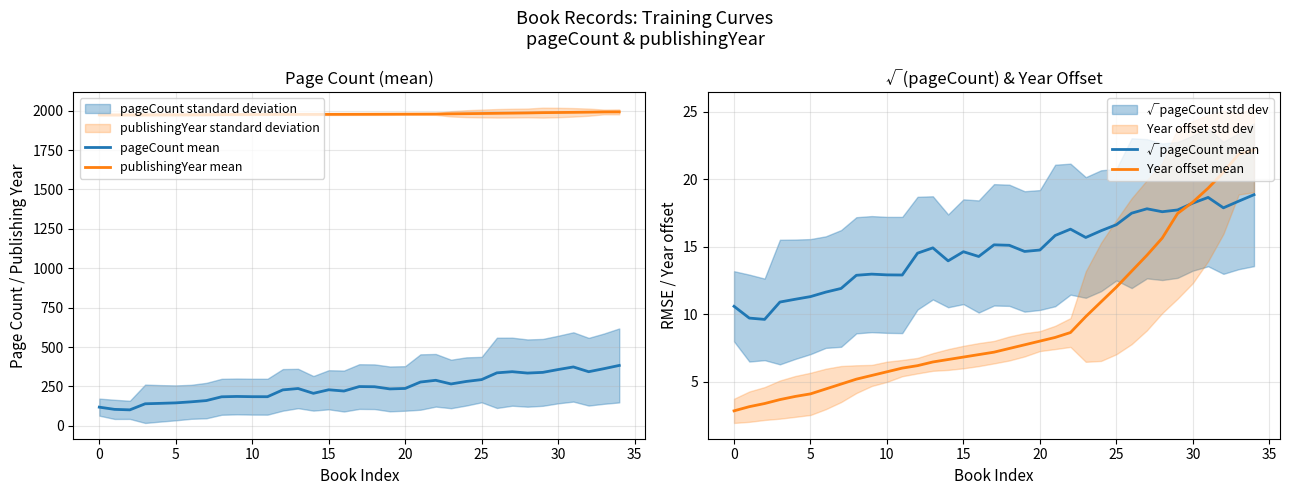

What is the difference between the second highest and second lowest values in the pageCount mean series?

269.2